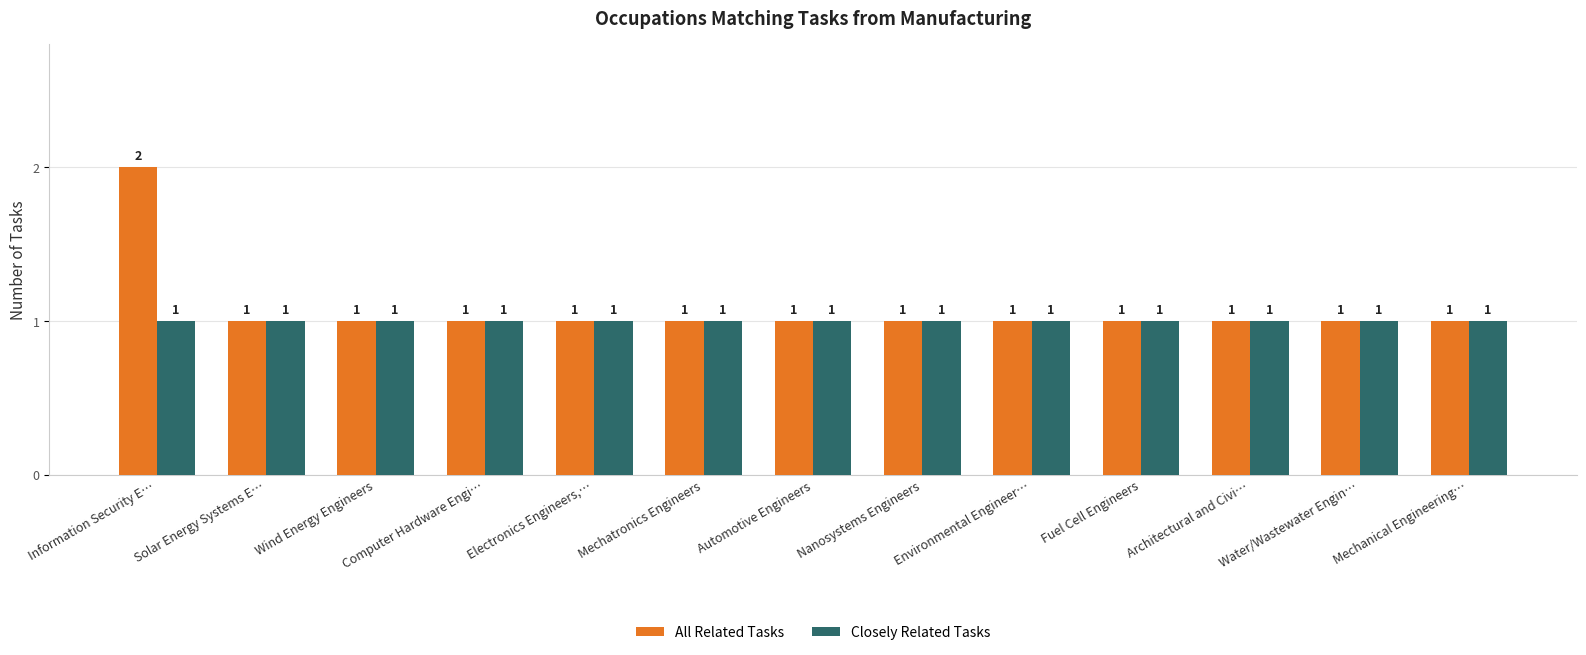

Reading left to right, what are all the values shown in this chart?

All Related Tasks: Information Security E…=2	Solar Energy Systems E…=1	Wind Energy Engineers=1	Computer Hardware Engi…=1	Electronics Engineers,…=1	Mechatronics Engineers=1	Automotive Engineers=1	Nanosystems Engineers=1	Environmental Engineer…=1	Fuel Cell Engineers=1	Architectural and Civi…=1	Water/Wastewater Engin…=1	Mechanical Engineering…=1
Closely Related Tasks: Information Security E…=1	Solar Energy Systems E…=1	Wind Energy Engineers=1	Computer Hardware Engi…=1	Electronics Engineers,…=1	Mechatronics Engineers=1	Automotive Engineers=1	Nanosystems Engineers=1	Environmental Engineer…=1	Fuel Cell Engineers=1	Architectural and Civi…=1	Water/Wastewater Engin…=1	Mechanical Engineering…=1